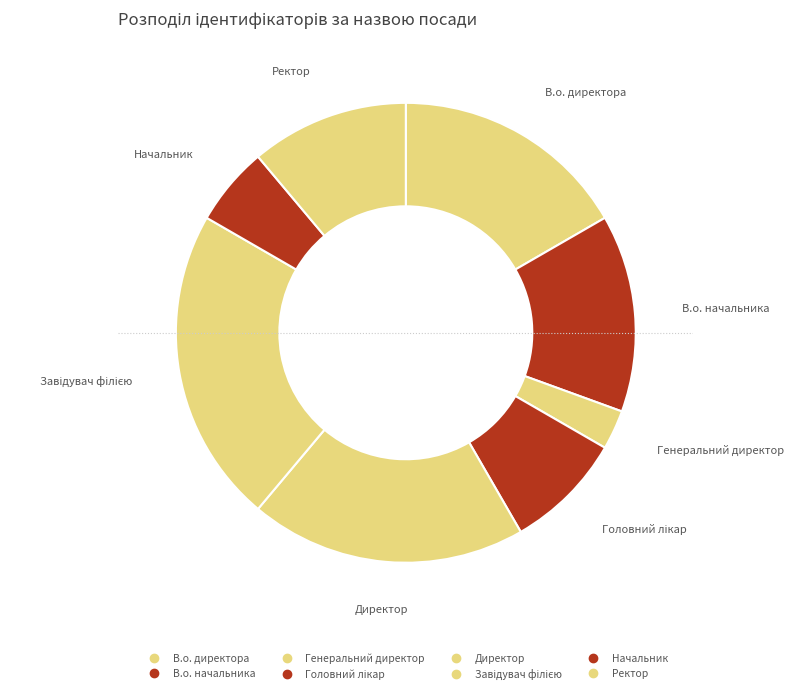

Is there any slice that represents more than half of the pie?

No